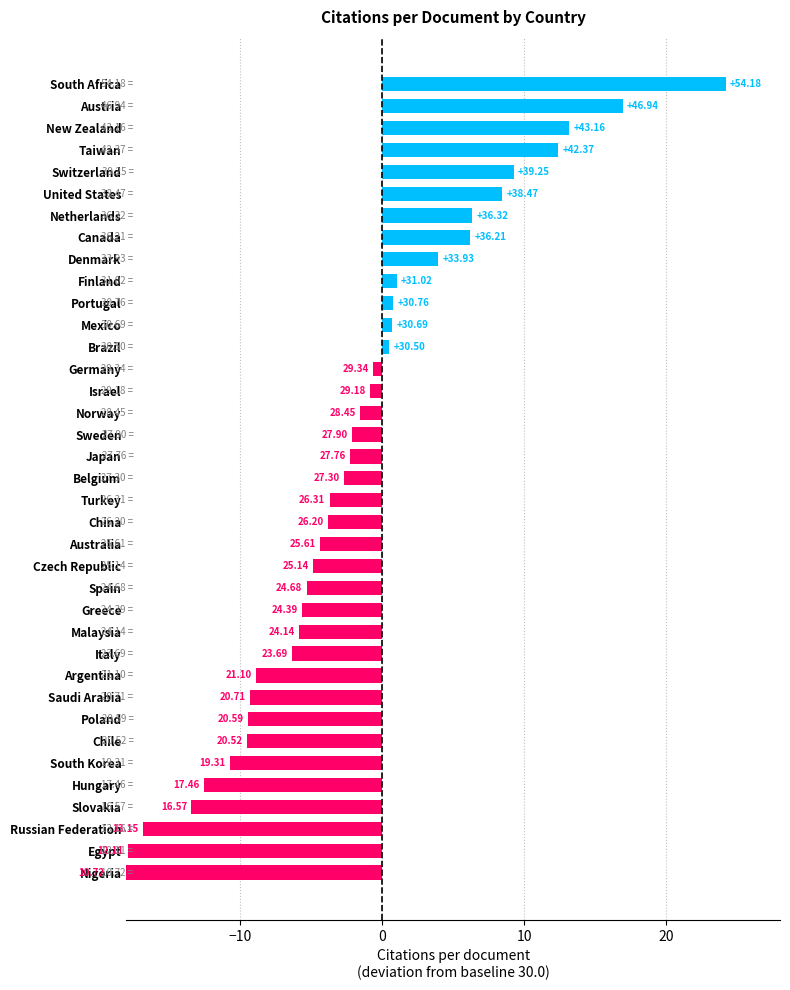

Reading left to right, list all the values displayed in this chart.

-19.3	-17.9	-16.9	-13.4	-12.5	-10.7	-9.5	-9.4	-9.3	-8.9	-6.3	-5.9	-5.6	-5.3	-4.9	-4.4	-3.8	-3.7	-2.7	-2.2	-2.1	-1.6	-0.8	-0.7	0.5	0.7	0.8	1.0	3.9	6.2	6.3	8.5	9.2	12.4	13.2	16.9	24.2